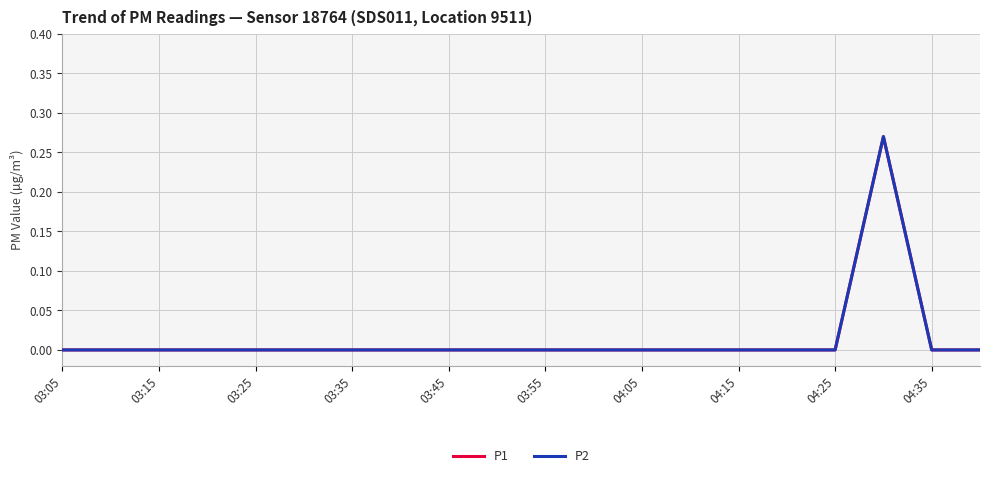

Does the chart have visible grid lines?

Yes